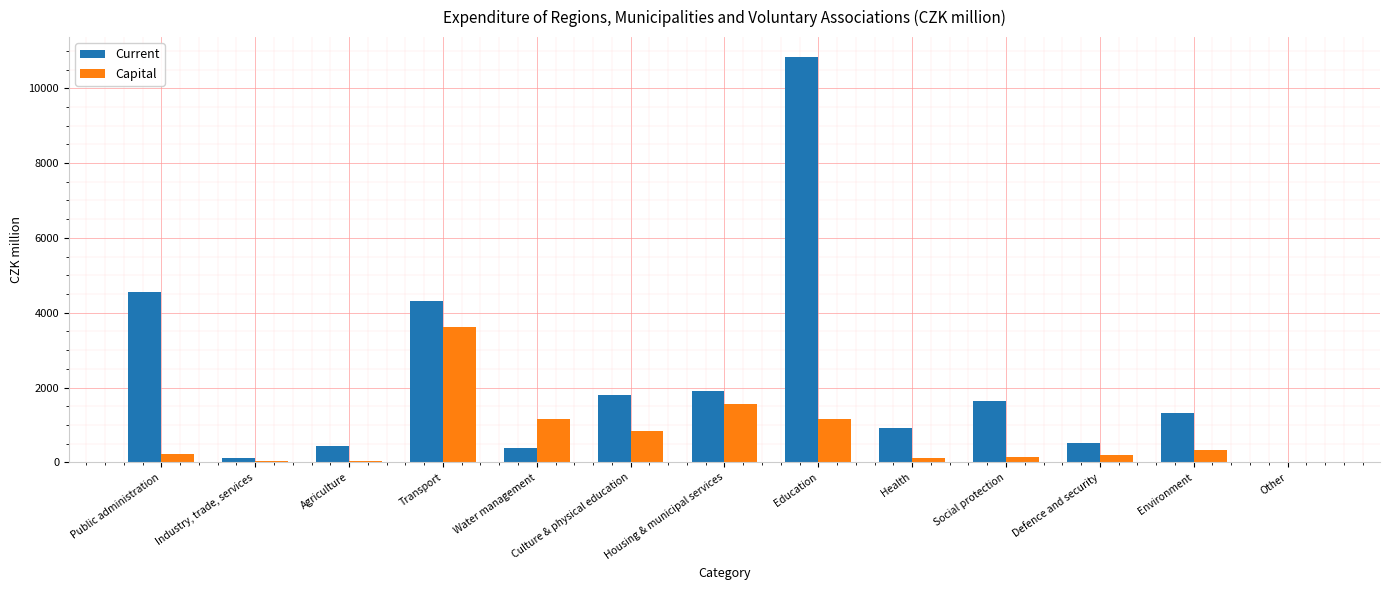

Between Public administration and Environment, which series saw the biggest shift?

Current